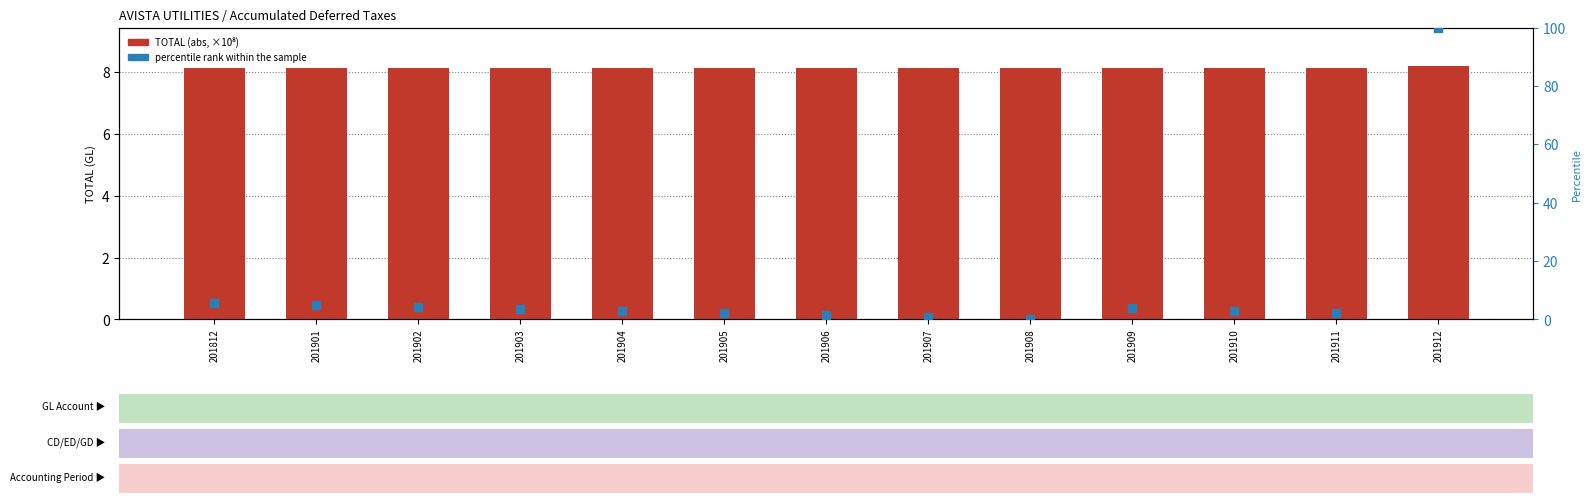

Is the value of percentile rank within the sample at 201909 greater than the value of TOTAL (abs, ×10⁸) at 201907?

No